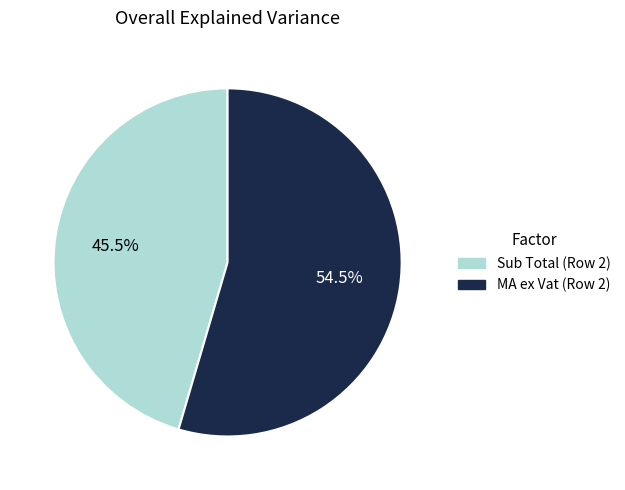

Rank the categories by value from lowest to highest.

Sub Total (Row 2), MA ex Vat (Row 2)